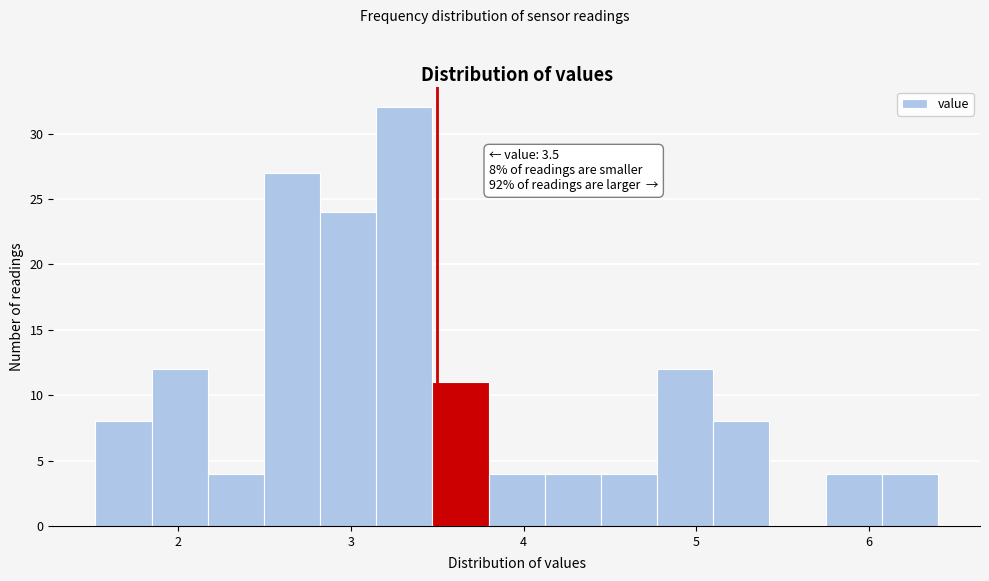

Around what value on the x-axis is the tallest bar? Give the approximate position of its centre, as read against the axis.

3.3